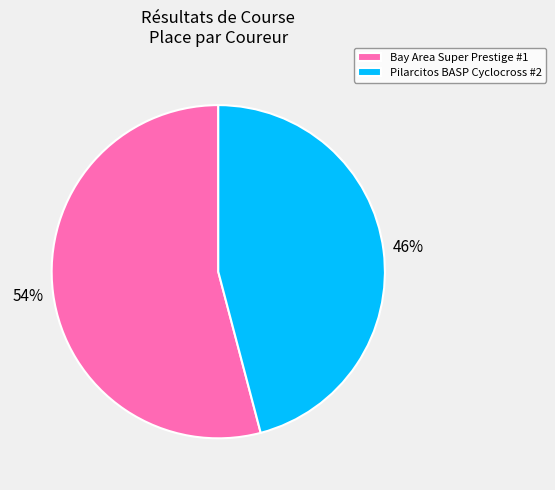

Which slice represents more than half of the pie?

Bay Area Super Prestige #1